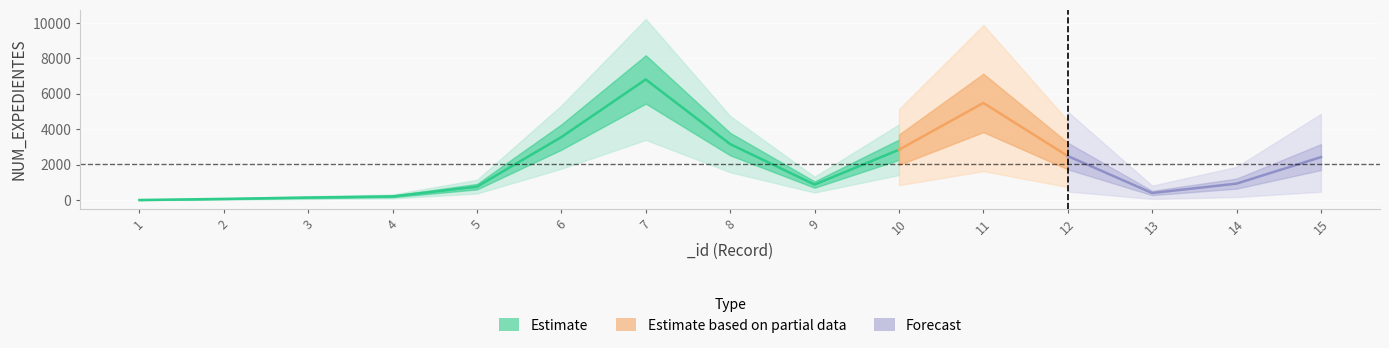

What is the minimum value shown in the chart?

21.1